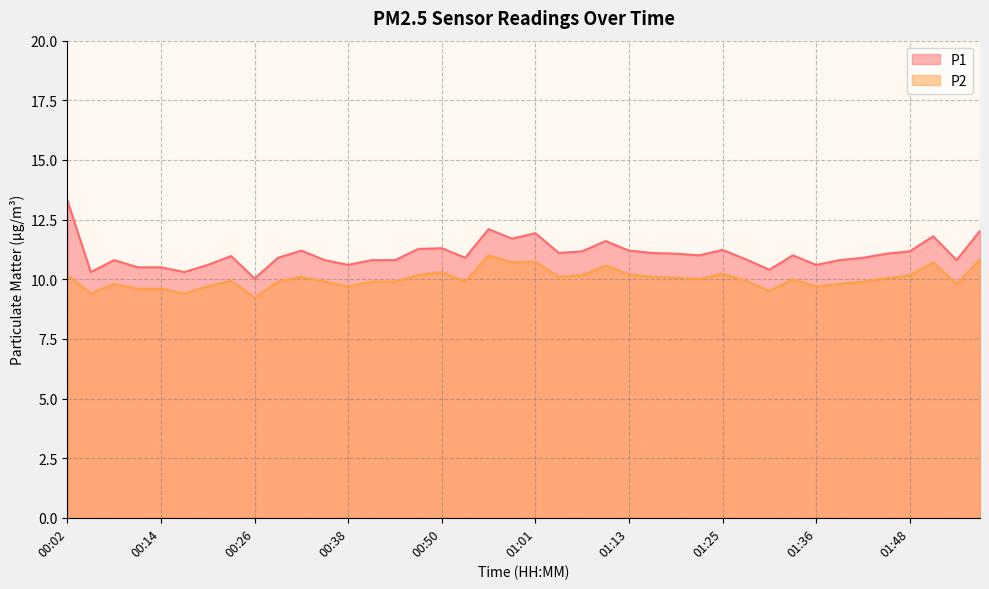

True or false: P2 and P1 cross at least once.

False